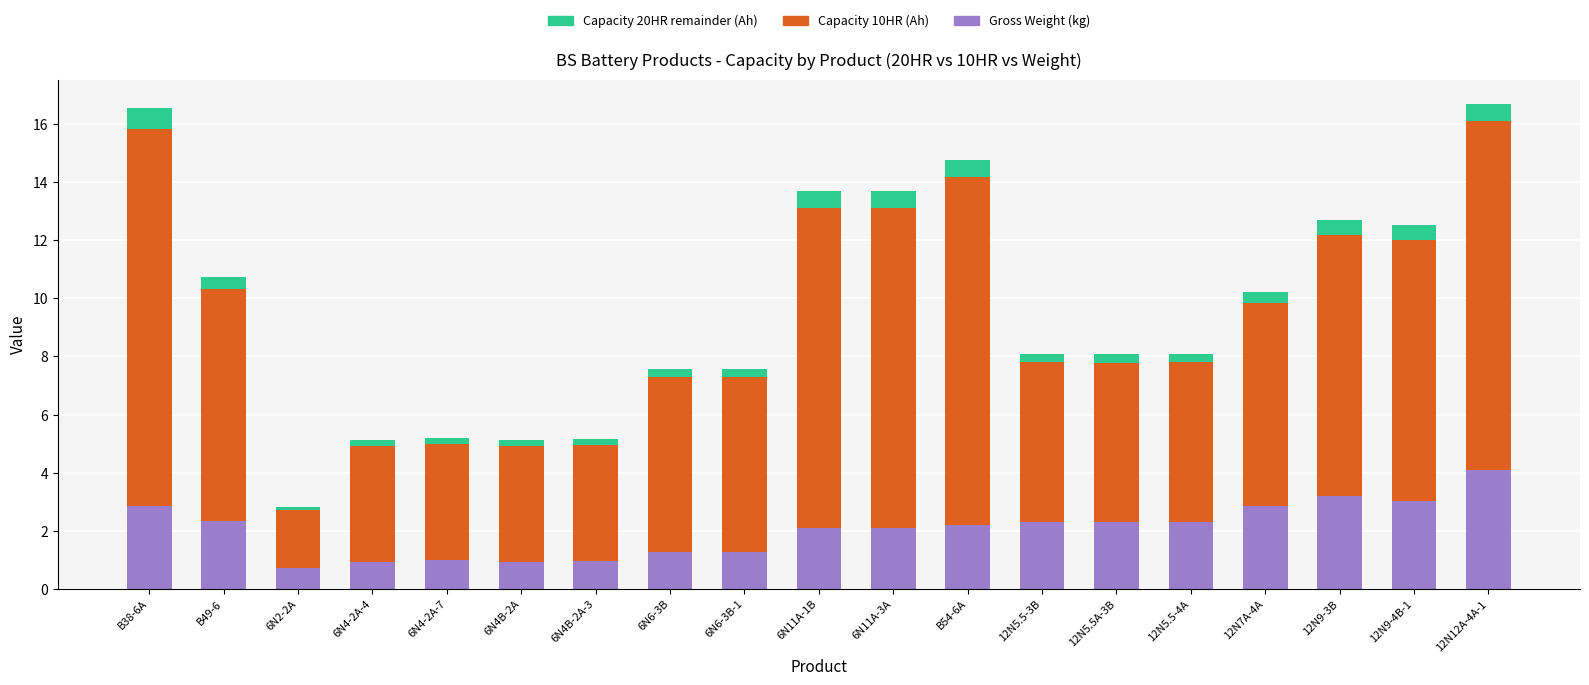

How many distinct data groups are displayed?

3